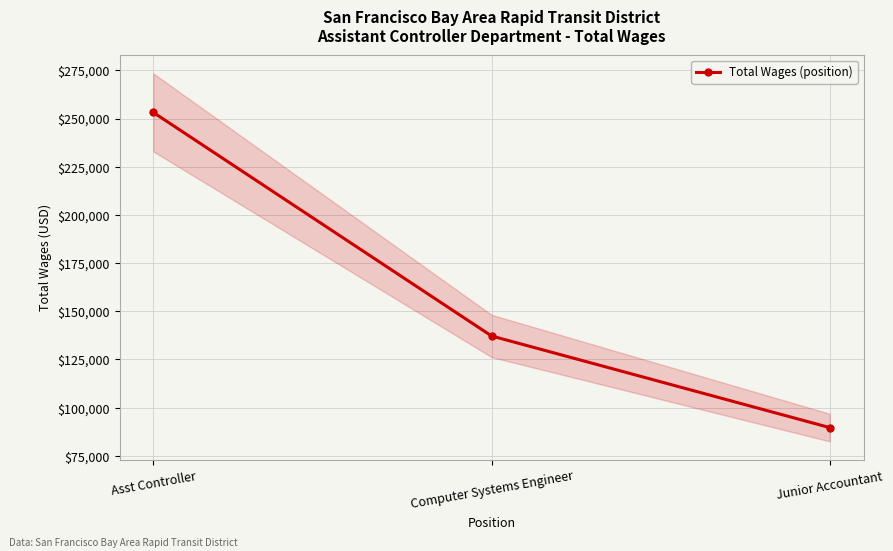

The chart shows a value of 79821 at Computer Systems Engineer. True or false?

False